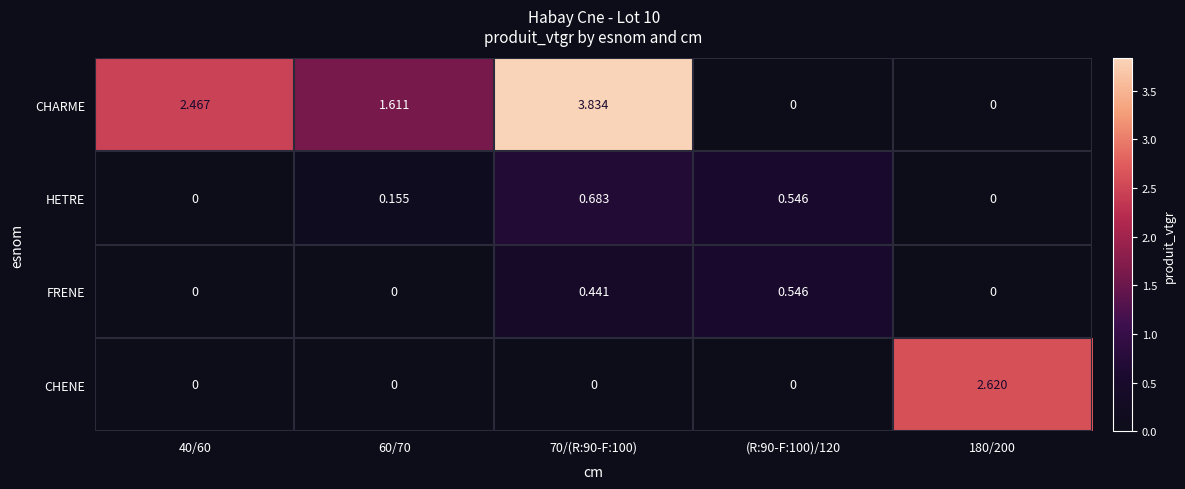

List the series in order of their peak value, highest first.

CHARME, CHENE, HETRE, FRENE